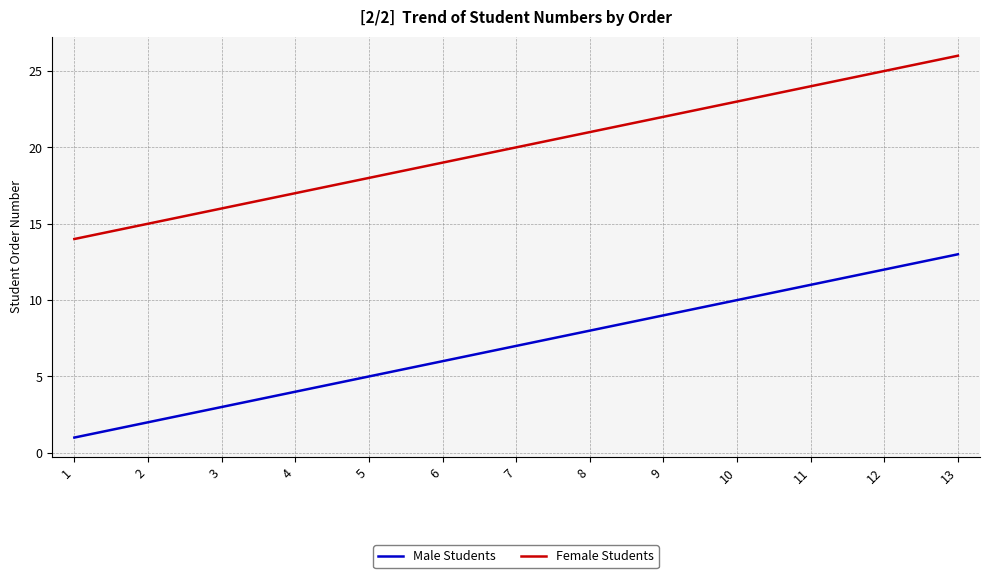

What is the approximate value of Female Students at 13, to the nearest 10?

30